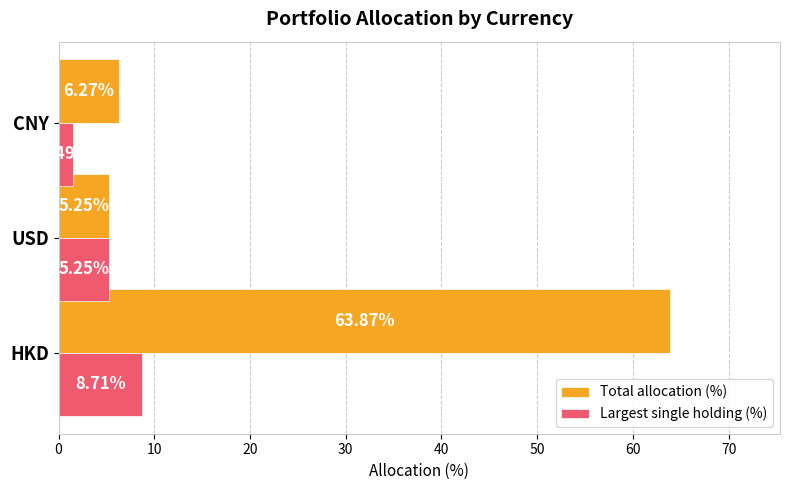

Rank the categories by Largest single holding (%) value from lowest to highest.

CNY, USD, HKD